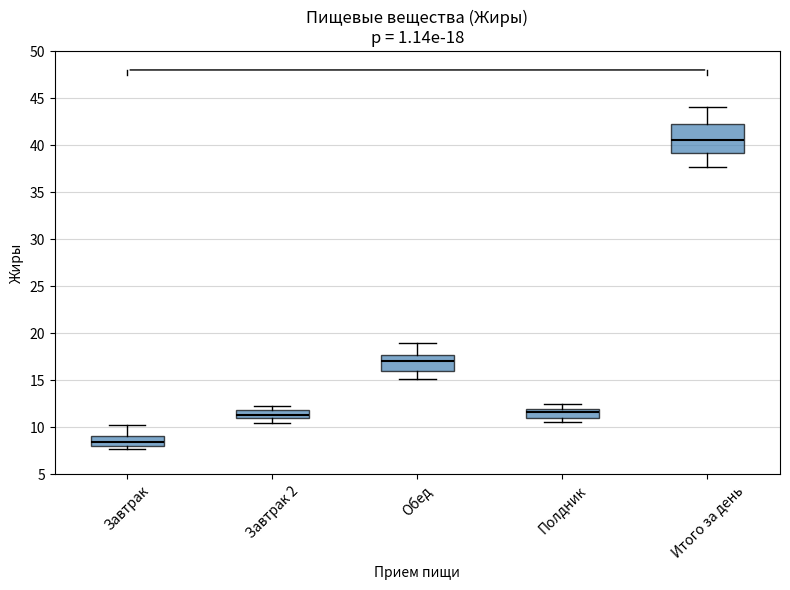

Which box has the highest median line?

Итого за день